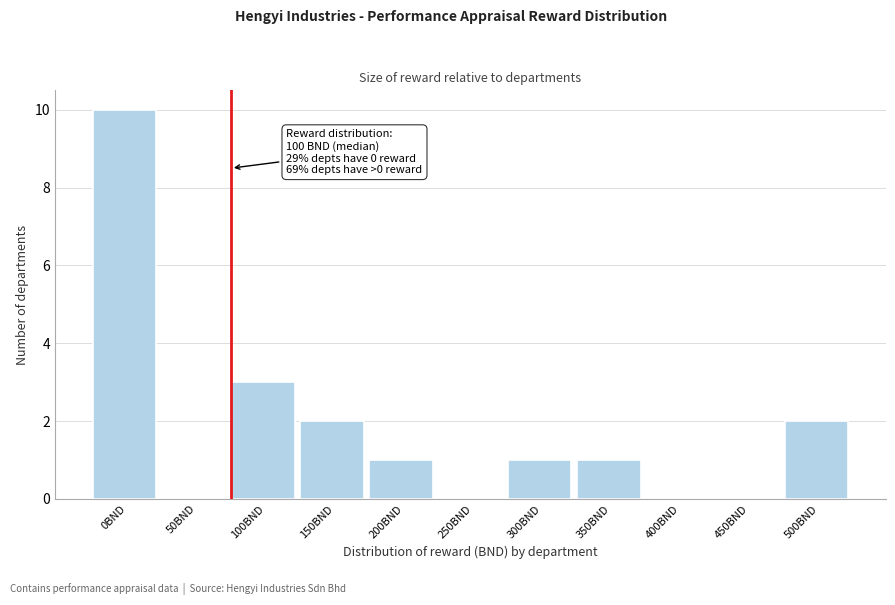

Reading left to right, transcribe all the data shown in this chart.

0BND=10	50BND=0	100BND=3	150BND=2	200BND=1	250BND=0	300BND=1	350BND=1	400BND=0	450BND=0	500BND=2